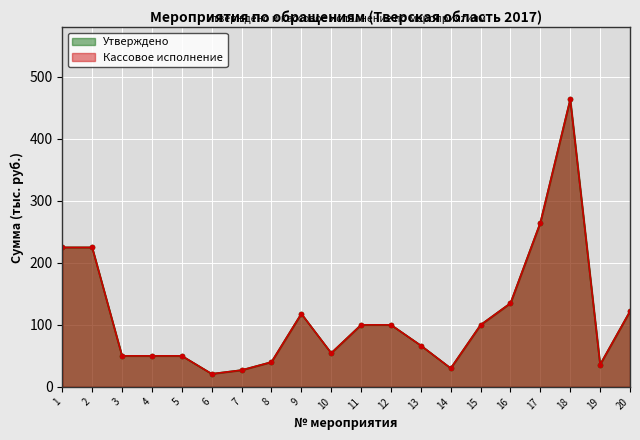

At which label is Кассовое исполнение closest to 242?

1